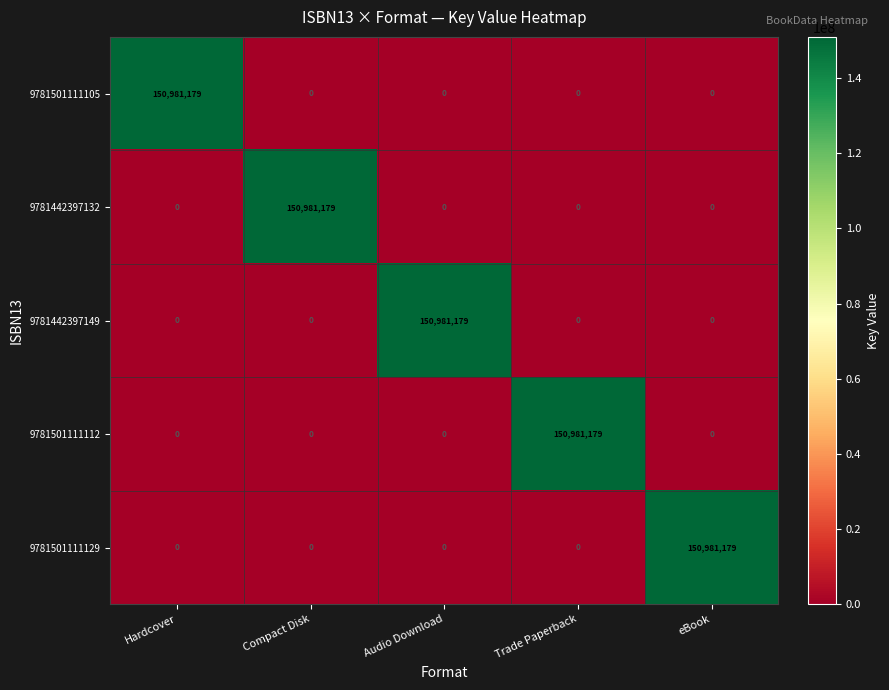

At how many categories does at least one series exceed 86692074?

5